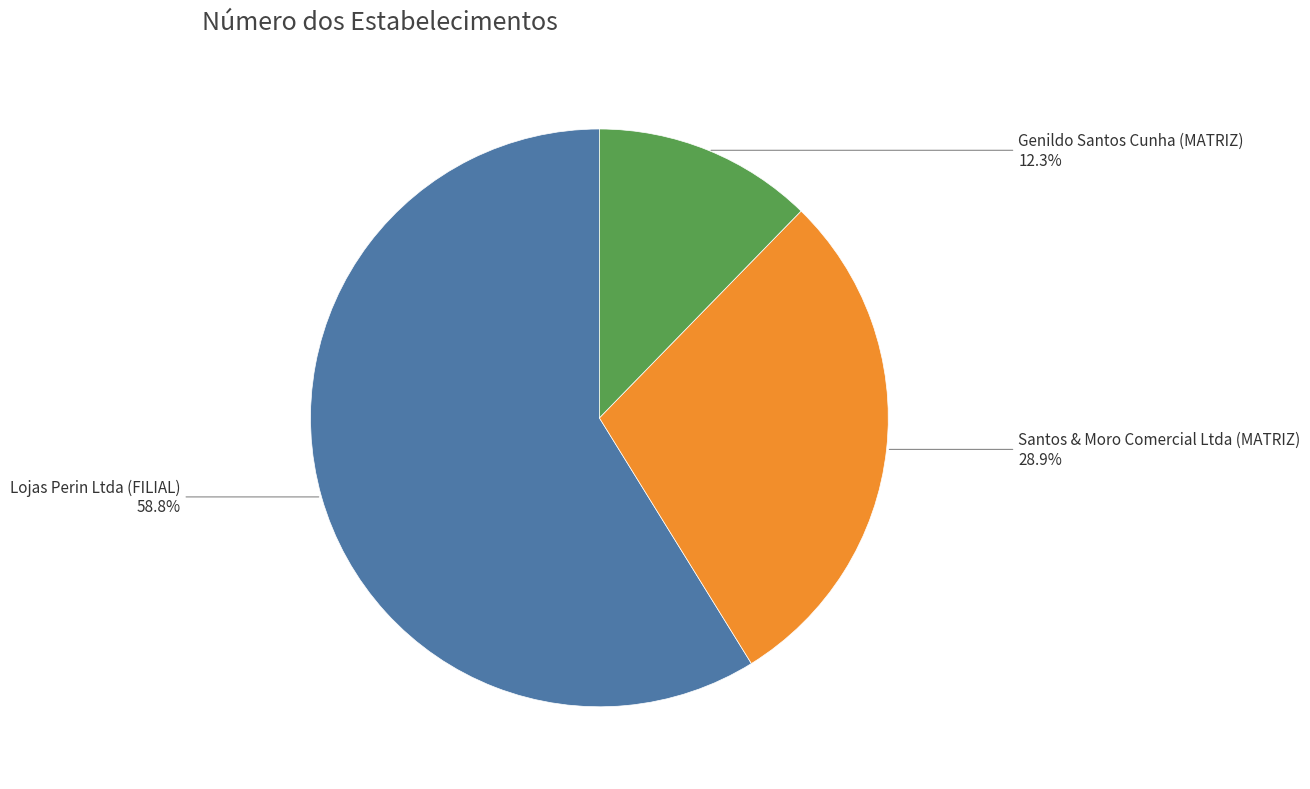

Does any single category account for the majority?

Yes